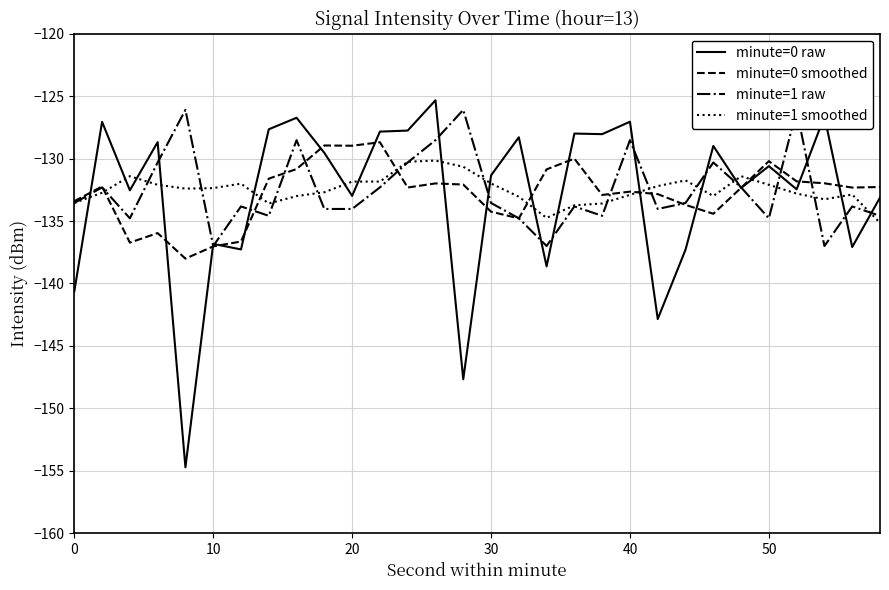

What is the spread (max minus min) of values at 10?

5.7